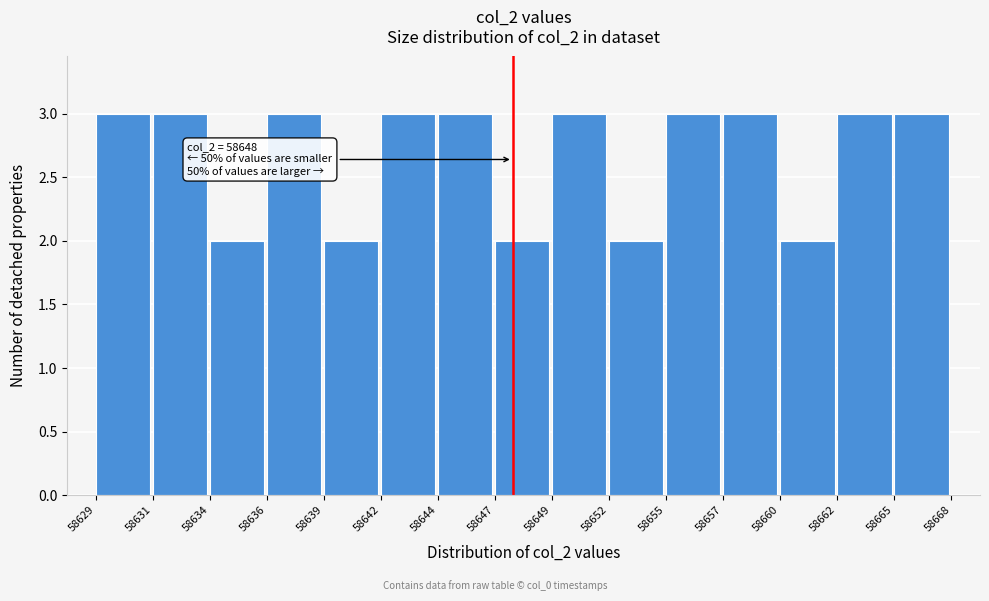

Reading right to left, list all the values displayed in this chart.

3	3	2	3	3	2	3	2	3	3	2	3	2	3	3